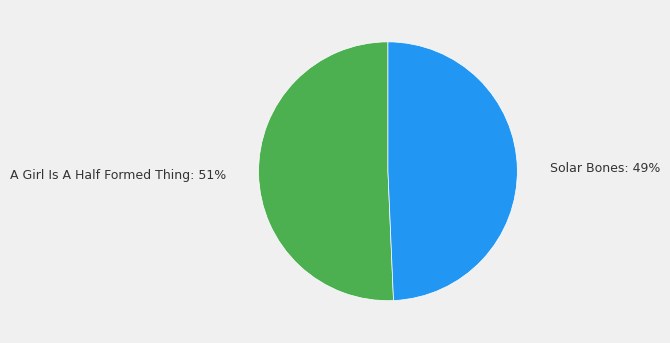

How many segments does this pie chart have?

2